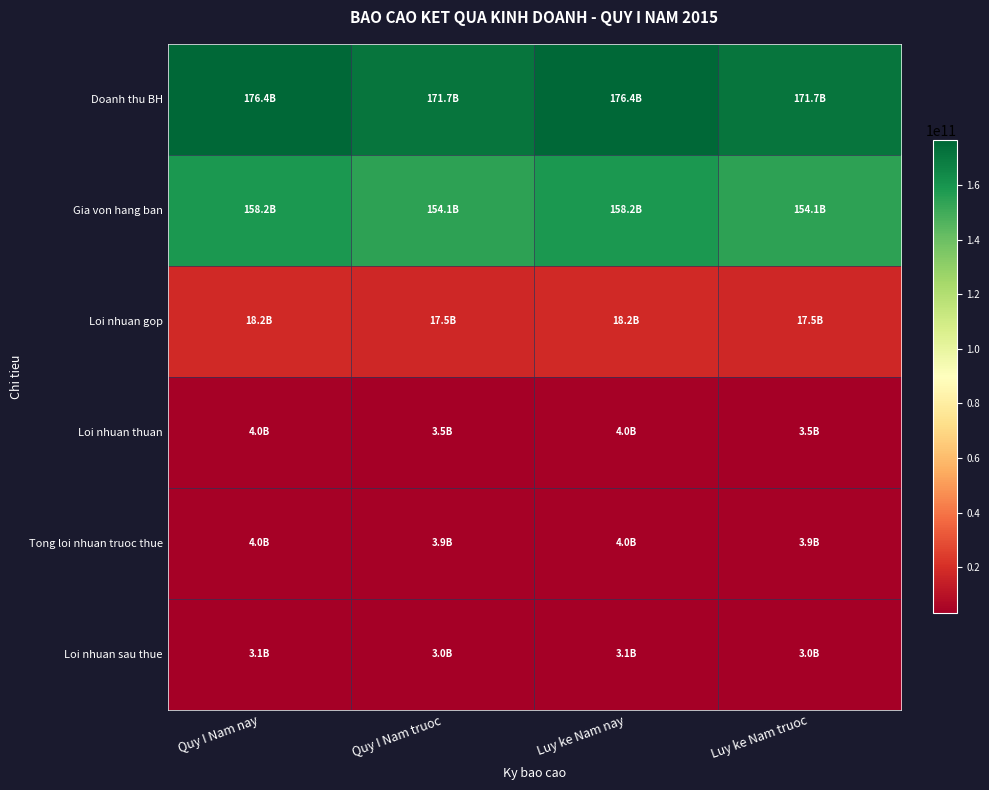

Which series changed the most between Quy I Nam truoc and Luy ke Nam nay?

Doanh thu BH